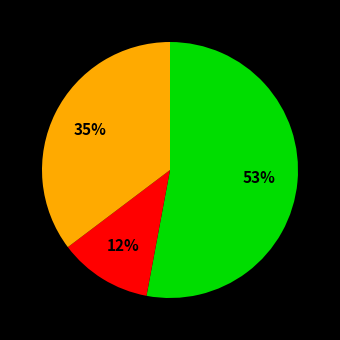

Is there any slice that represents more than half of the pie?

Yes